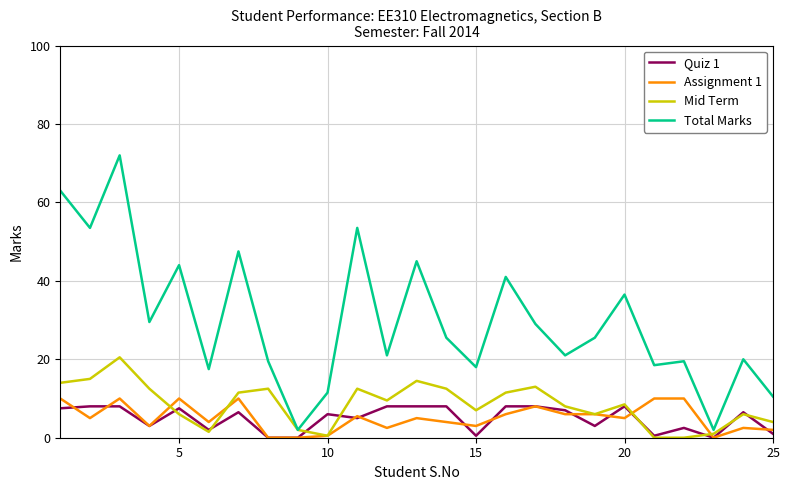

How many interior local peaks does the Total Marks series have?

9